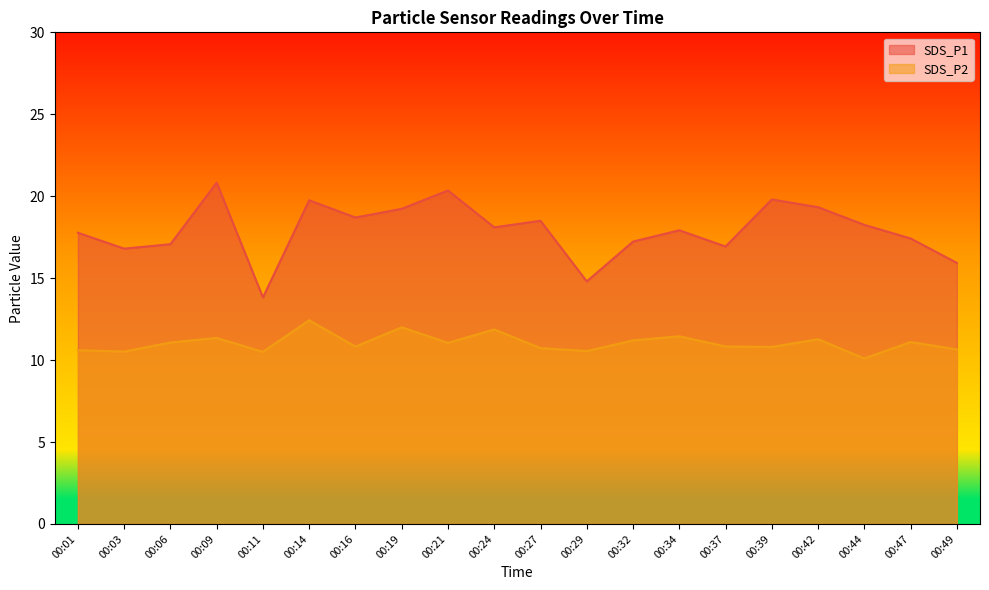

True or false: SDS_P1 and SDS_P2 cross at least once.

False